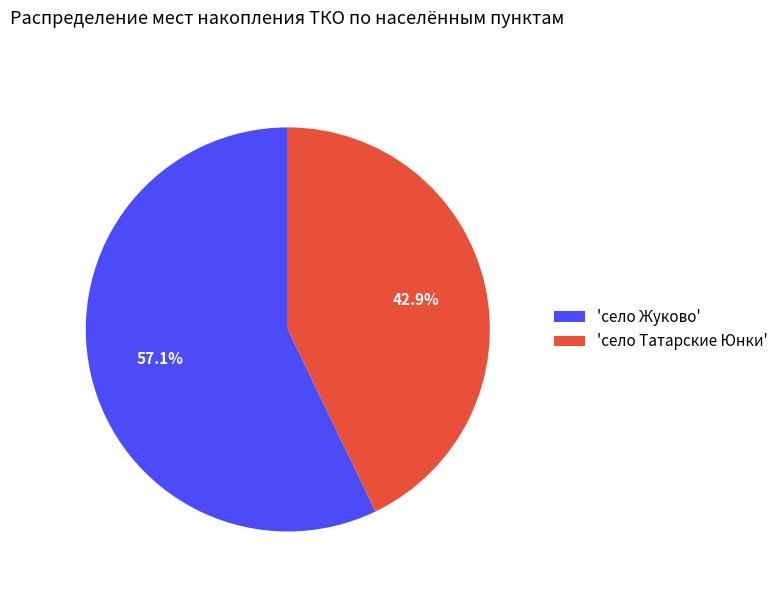

Rank the categories by value from lowest to highest.

'село Татарские Юнки', 'село Жуково'